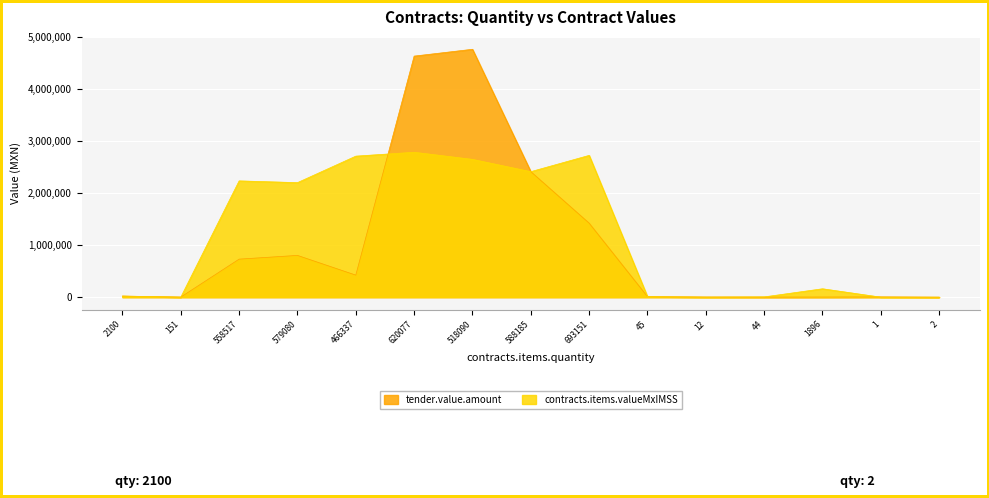

Is it true that tender.value.amount equals 16875.1 at 45?

False